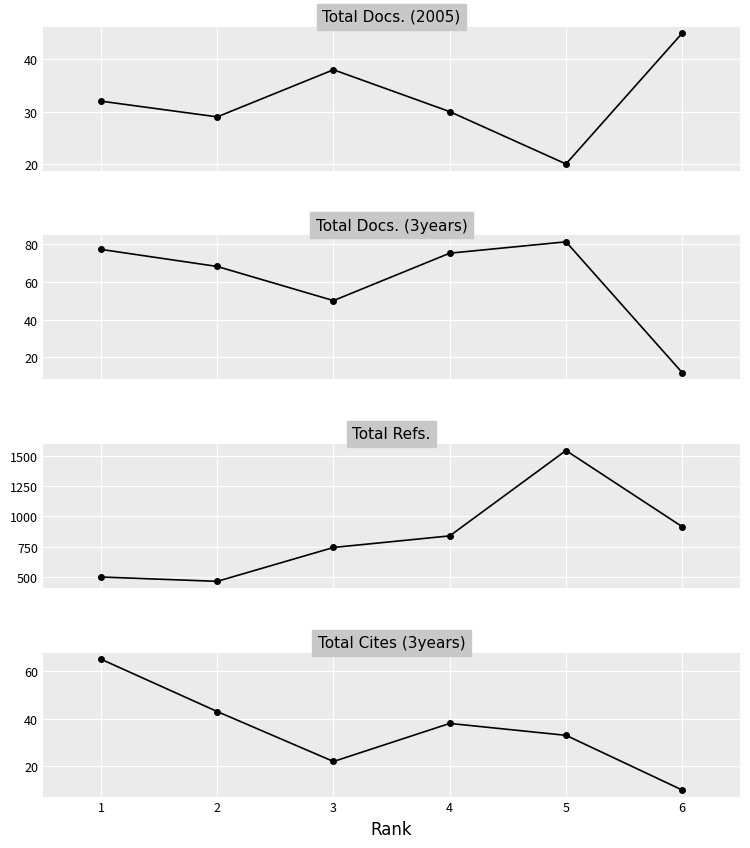

What is the difference between the maximum and minimum values in the Total Docs. (2005) series?

25